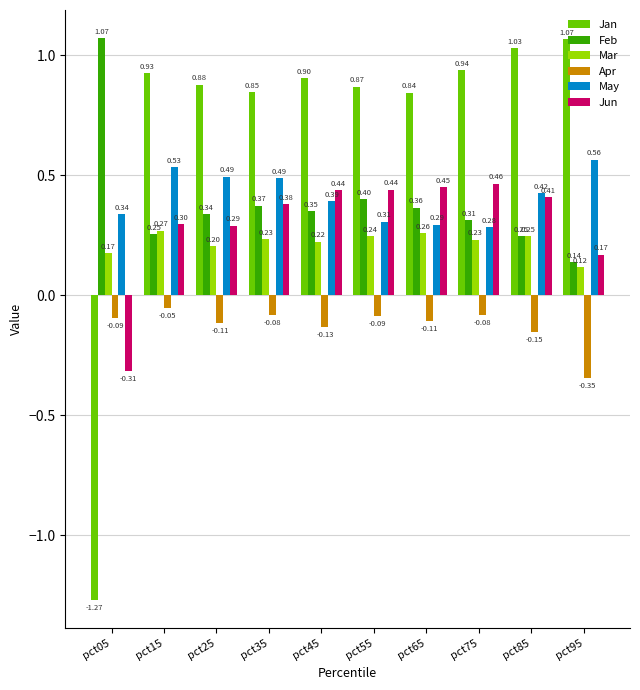

Rank the series at pct45 from lowest to highest value.

Apr, Mar, Feb, May, Jun, Jan